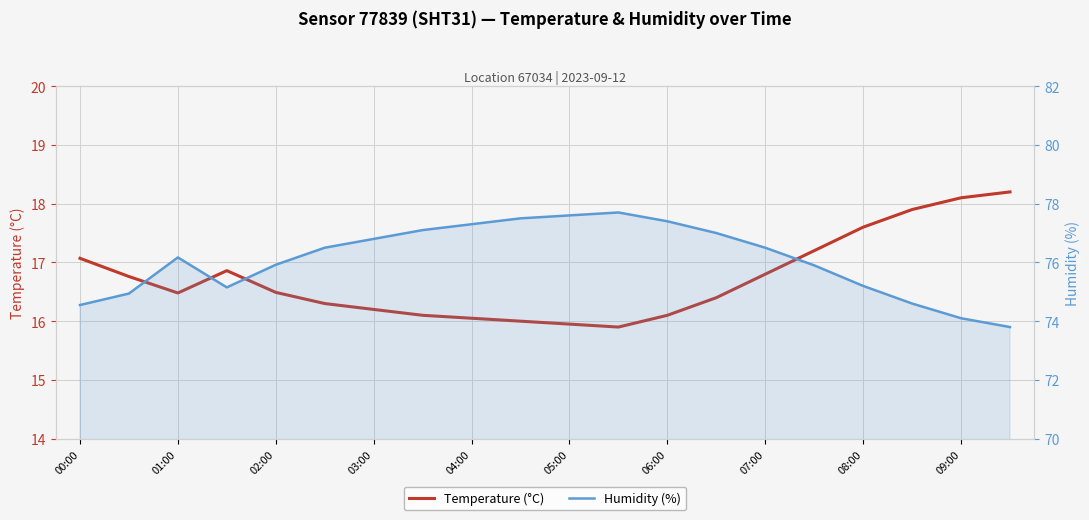

What is the difference between the second highest and minimum values in the Temperature (°C) series?

2.2